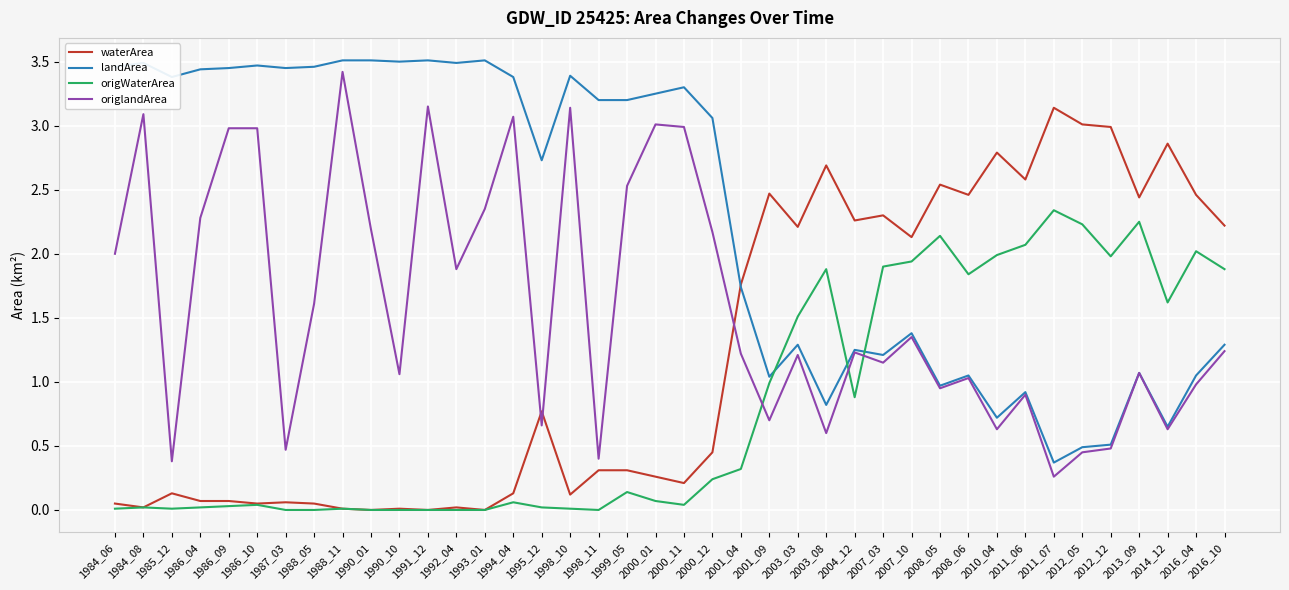

Which series ends up on top after the final intersection of origWaterArea and origlandArea?

origWaterArea